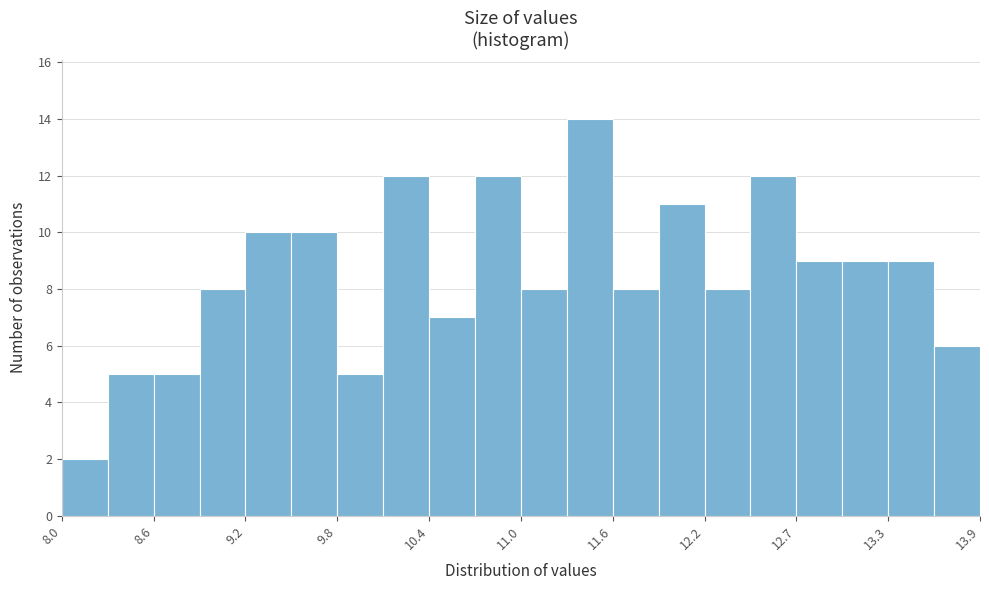

Around what value on the x-axis is the tallest bar? Give the approximate position of its centre, as read against the axis.

11.4